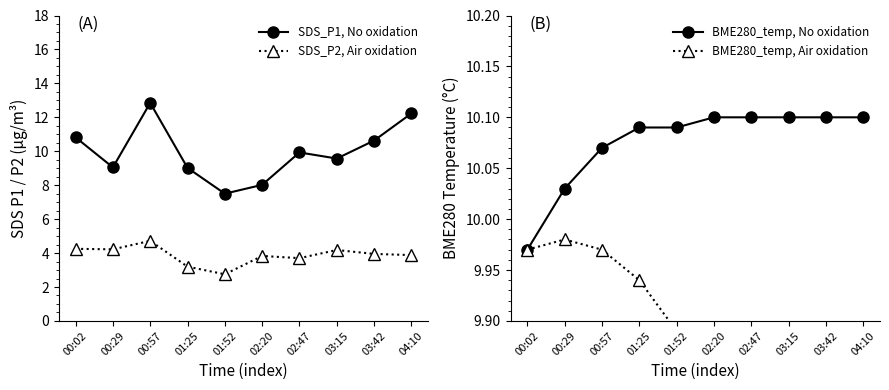

Which series has the largest total across all categories?

BME280_temp, No oxidation